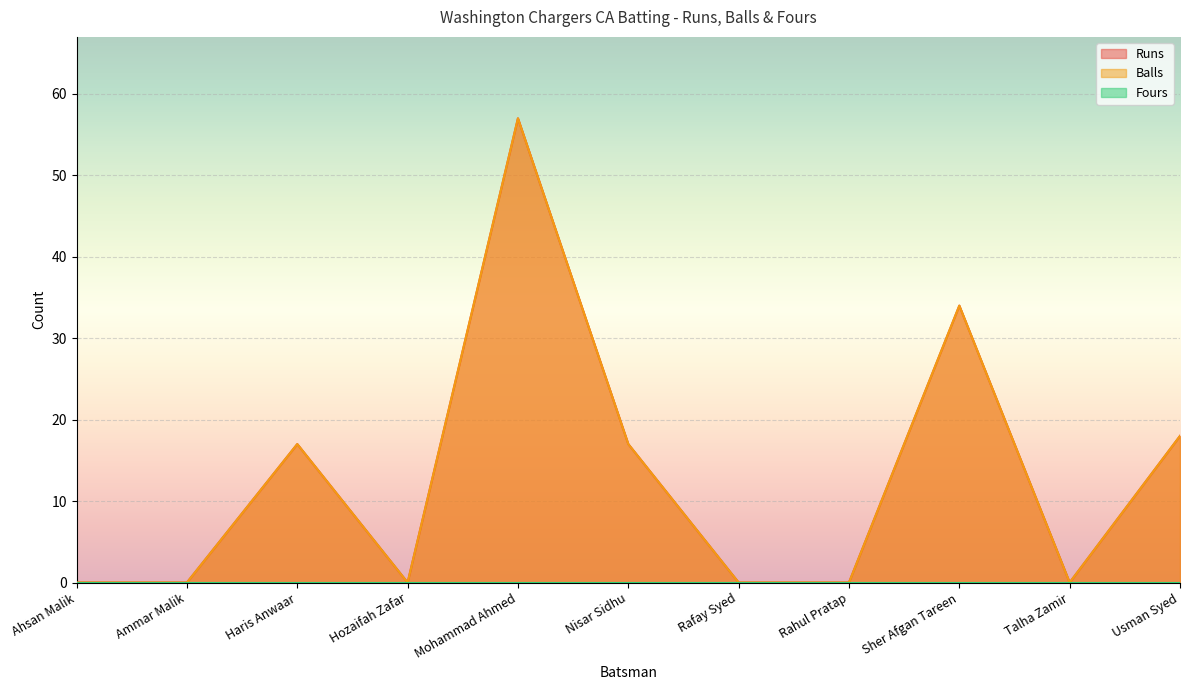

True or false: Balls and Runs intersect in this chart.

False